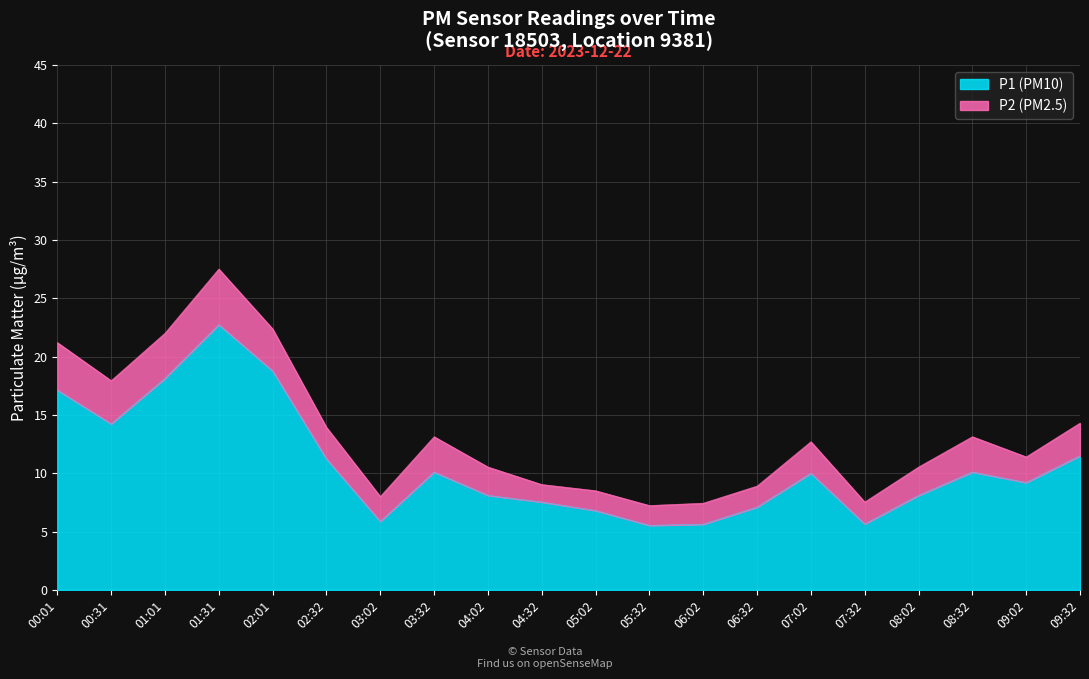

Which has a higher value, 05:32 or 00:31?

00:31